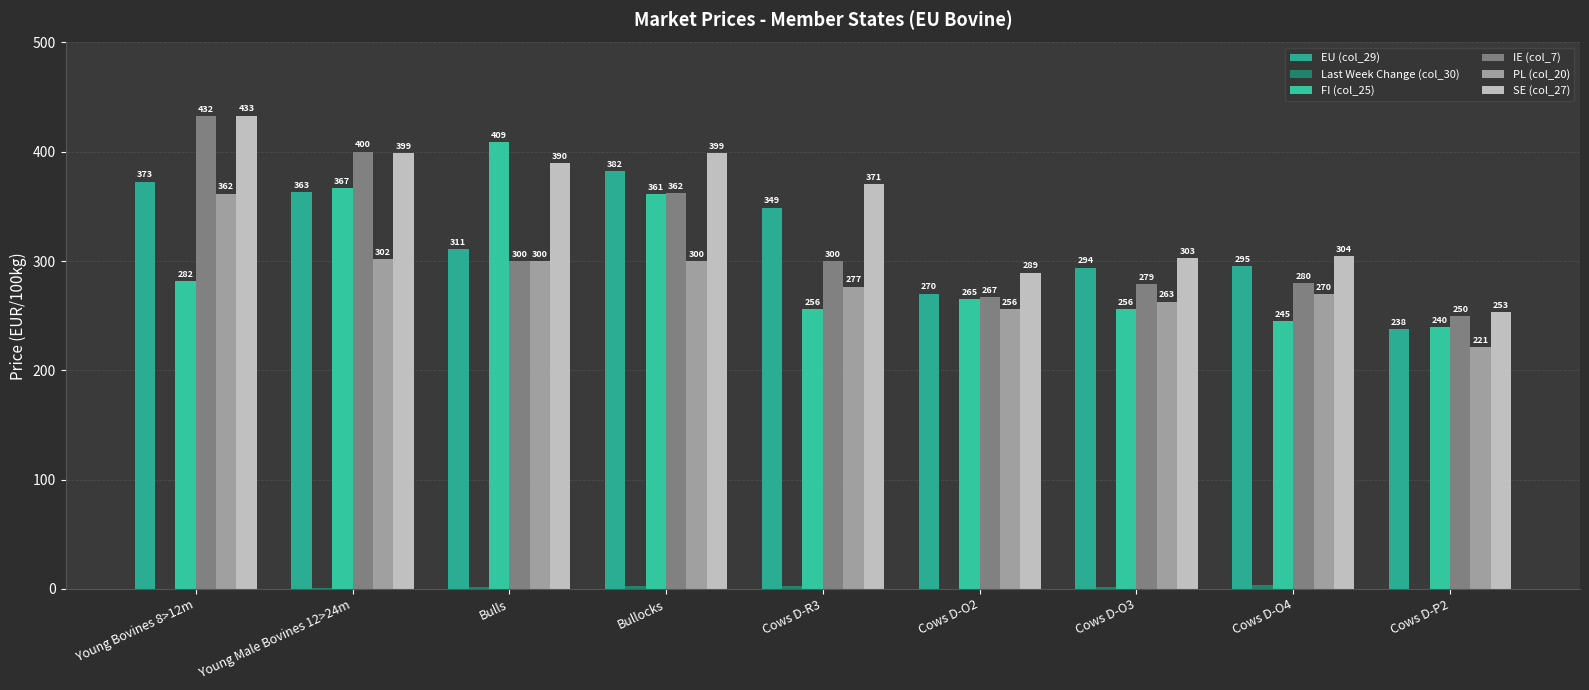

What is the maximum value for FI (col_25)?

408.6